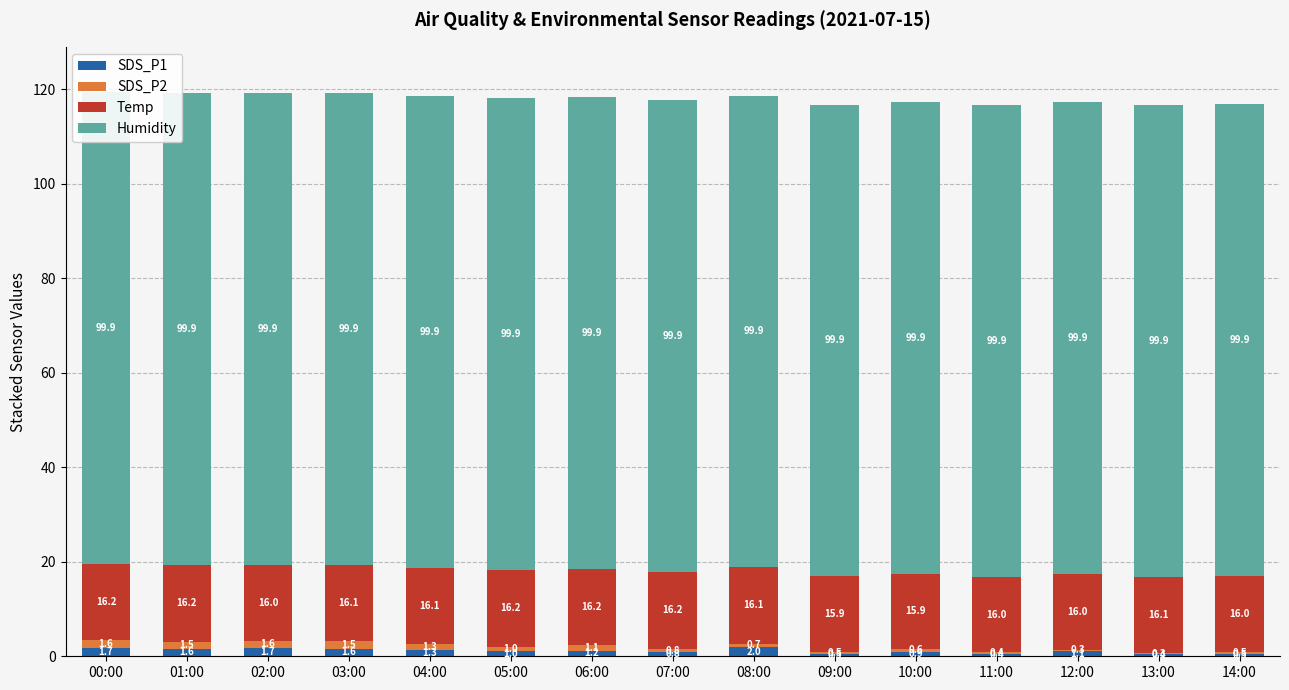

What is the label of the 1st bar from the left?

00:00